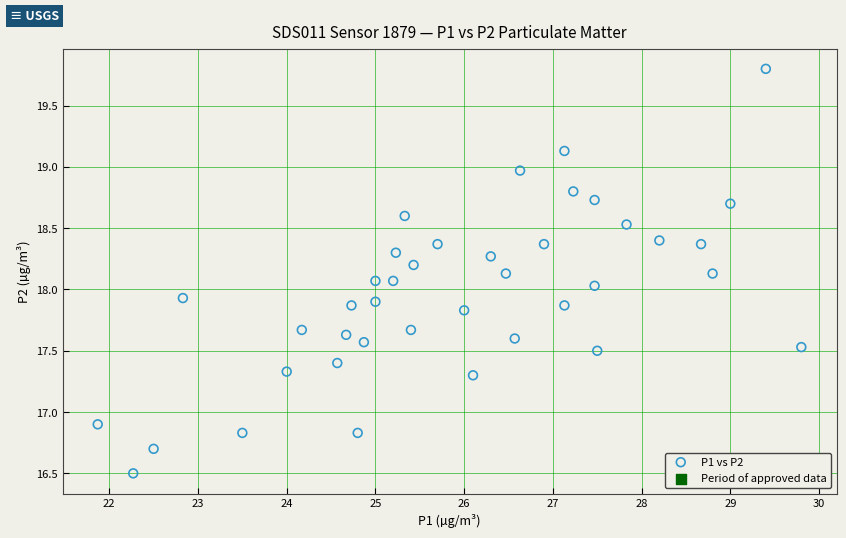

What is the range of X values (max minus min)?

7.9